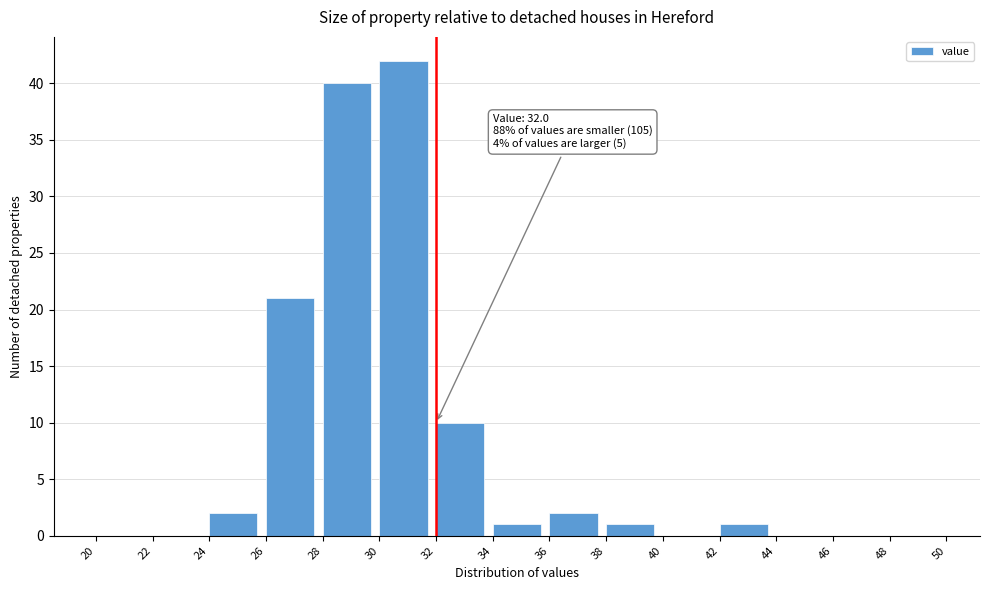

Over which range of the x-axis is the bar tallest?

30 to 32